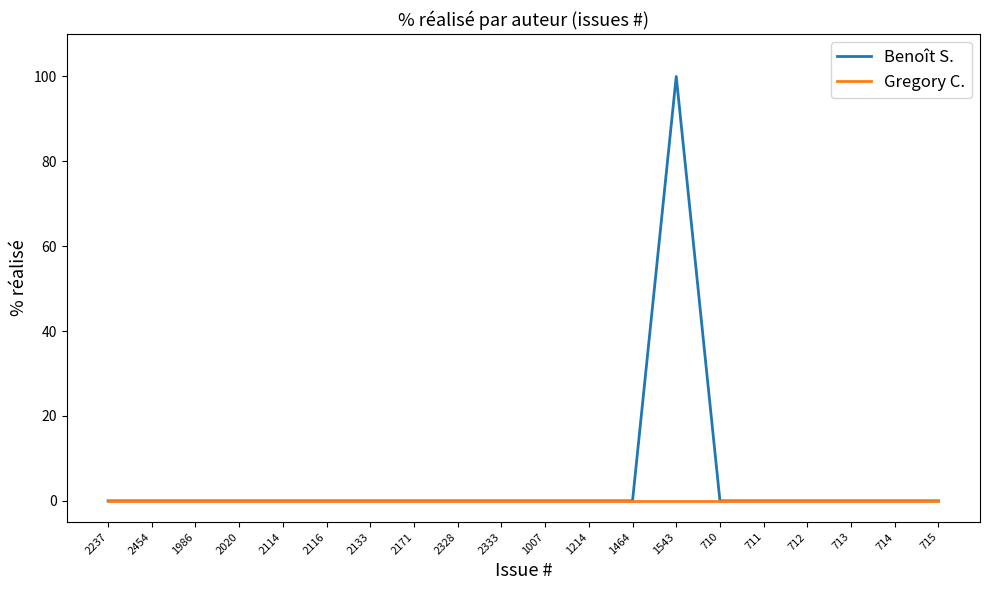

Which series has the widest spread of values?

Benoît S.